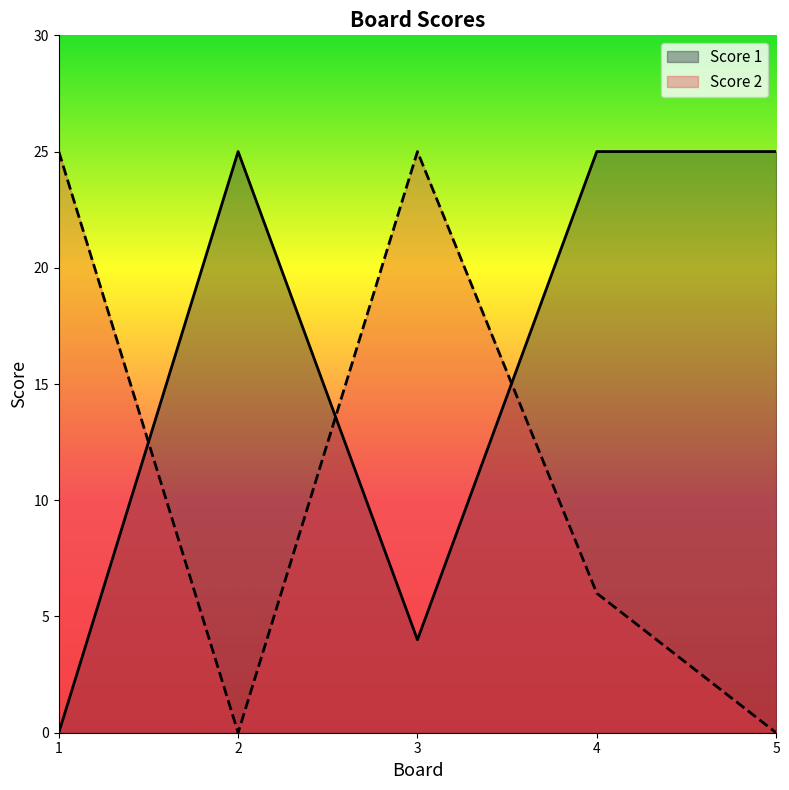

The value of Score 1 at 4 is 11. True or false?

False